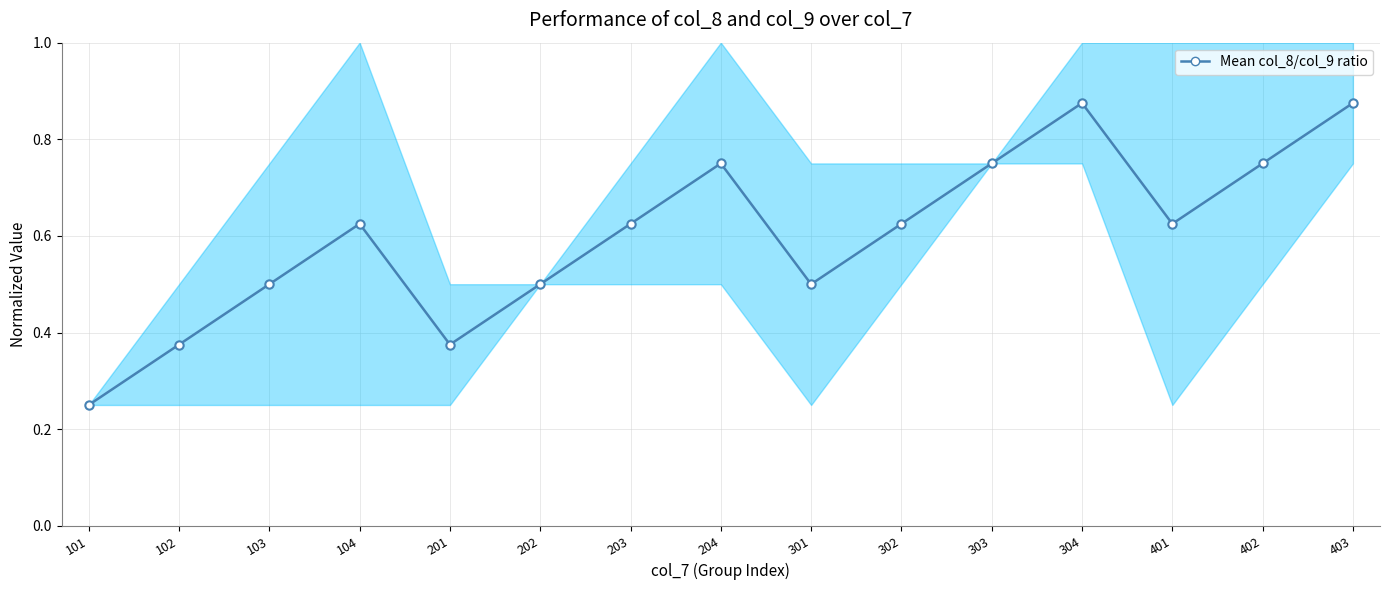

Reading left to right, what are all the values shown in this chart?

0.2	0.4	0.5	0.6	0.4	0.5	0.6	0.8	0.5	0.6	0.8	0.9	0.6	0.8	0.9